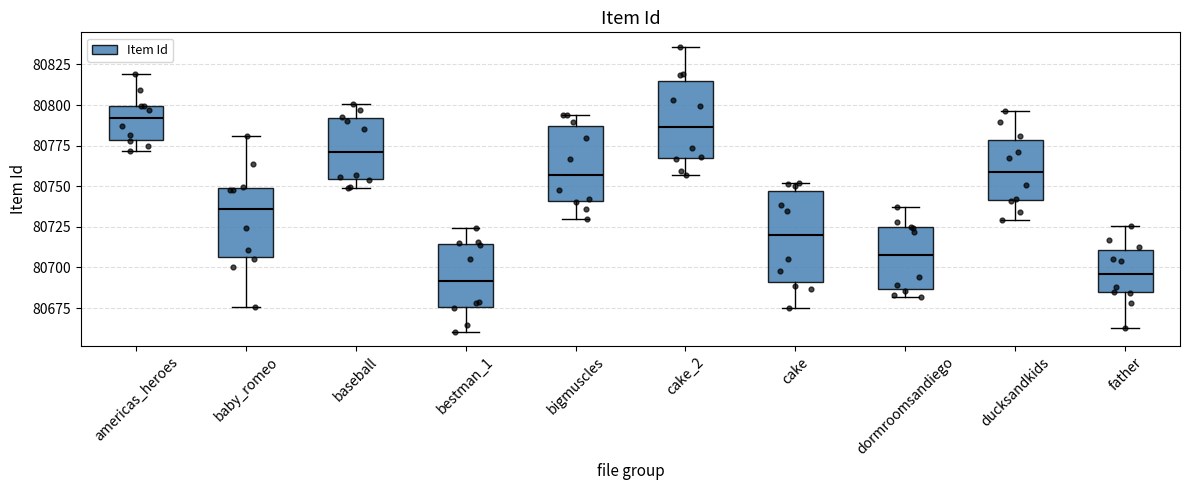

Which box is the tallest, from its lower edge to its upper edge?

cake